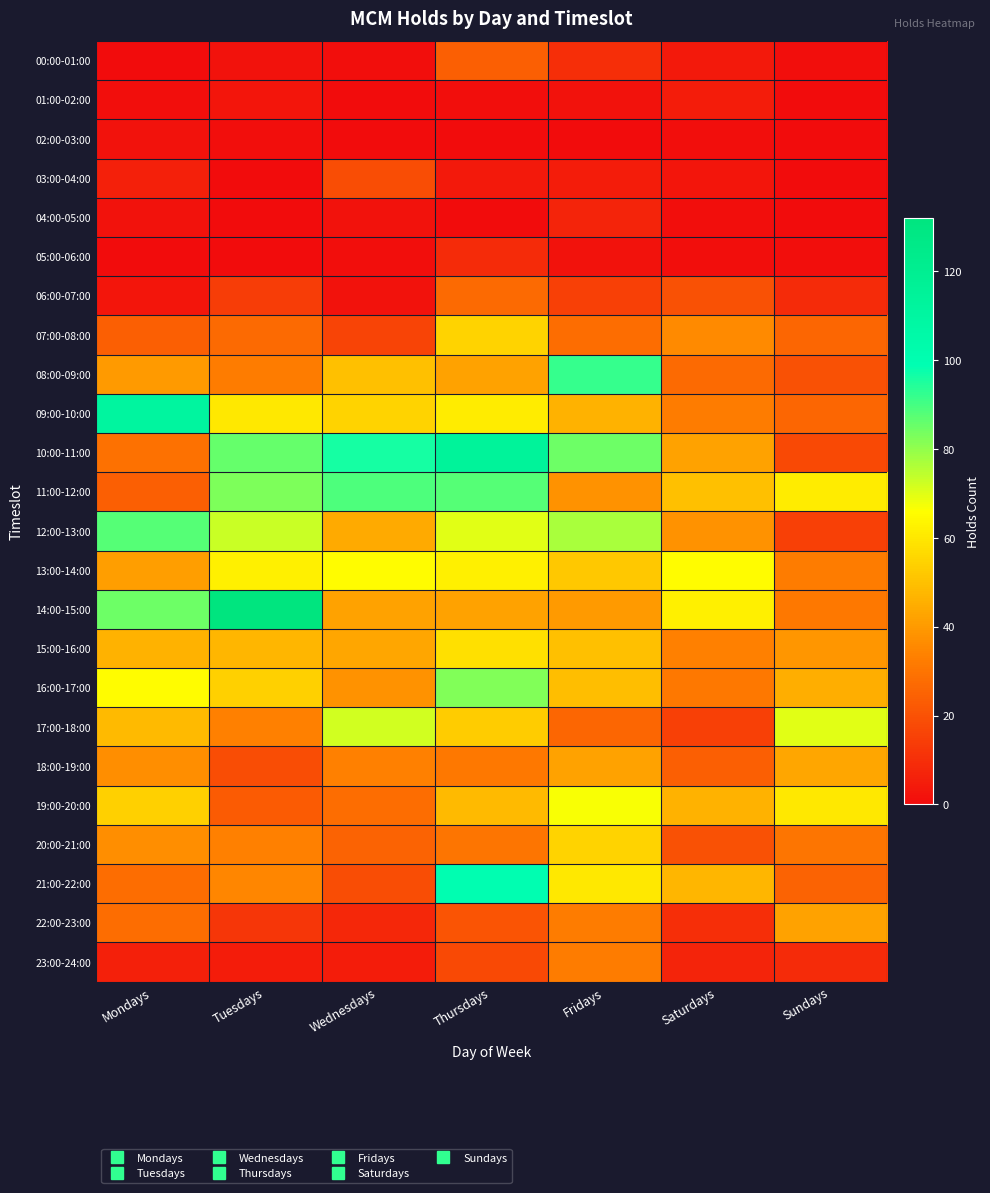

At how many categories does at least one series exceed 98?

3